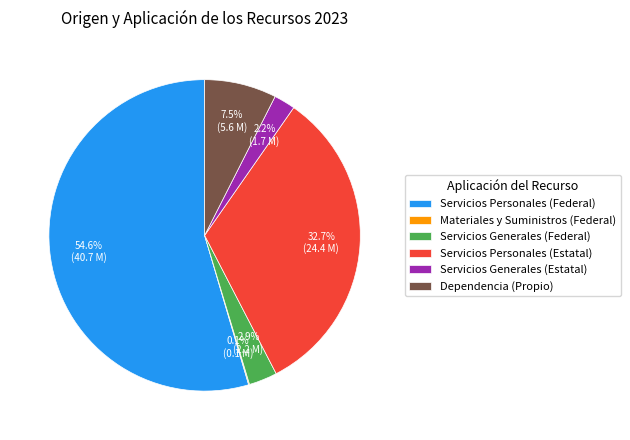

What is the largest slice in the pie chart?

Servicios Personales (Federal)